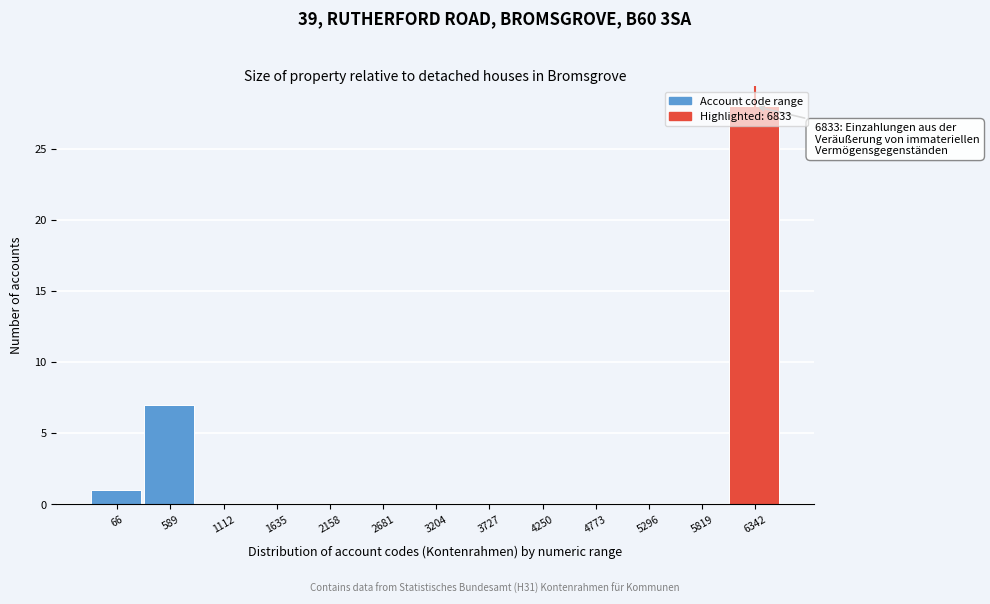

At which category does the chart reach its peak across all series?

6342